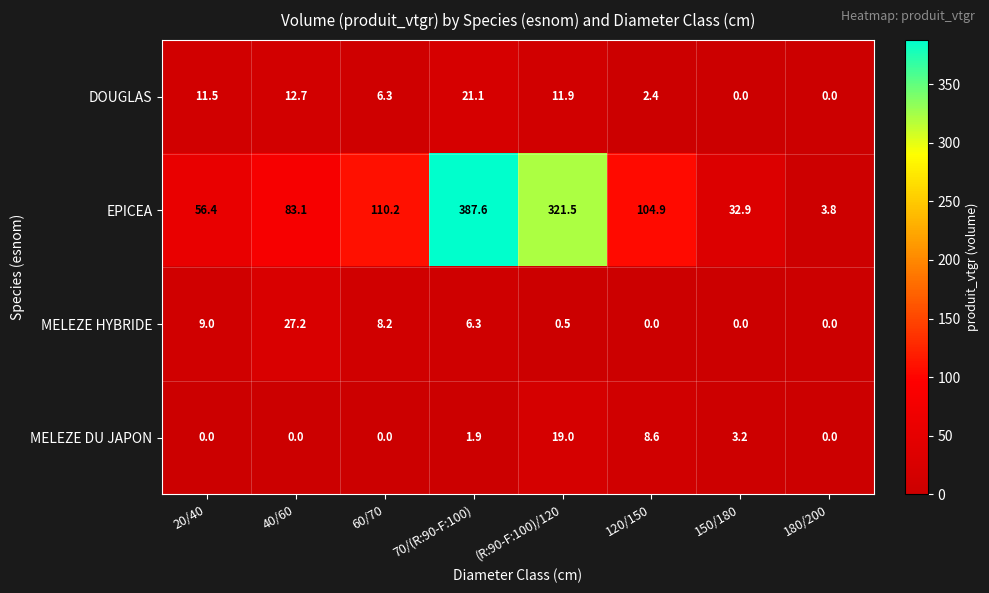

Where is EPICEA nearest to the value 195?

60/70